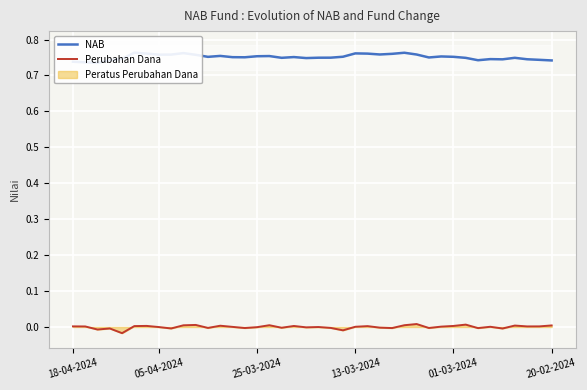

True or false: NAB and Perubahan Dana intersect in this chart.

False